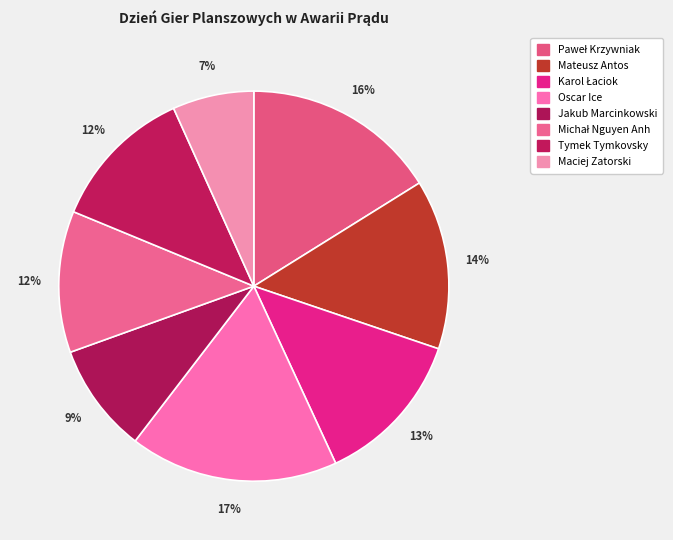

Count the number of slices in the pie.

8